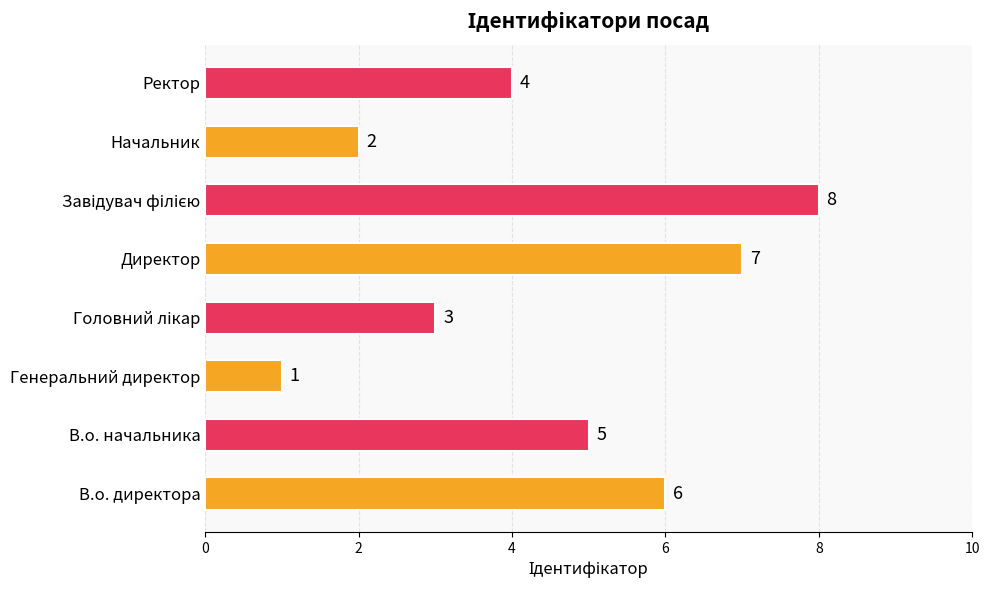

True or false: the data shows 2 at Ректор.

False